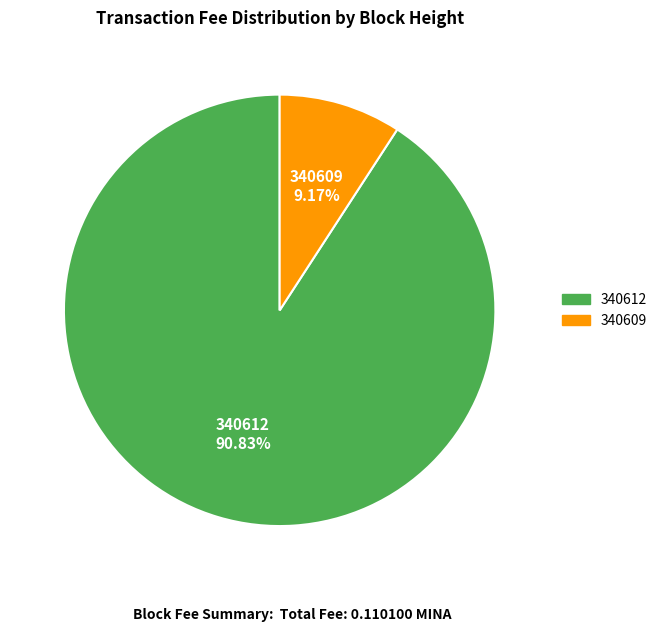

Which category accounts for the majority?

340612